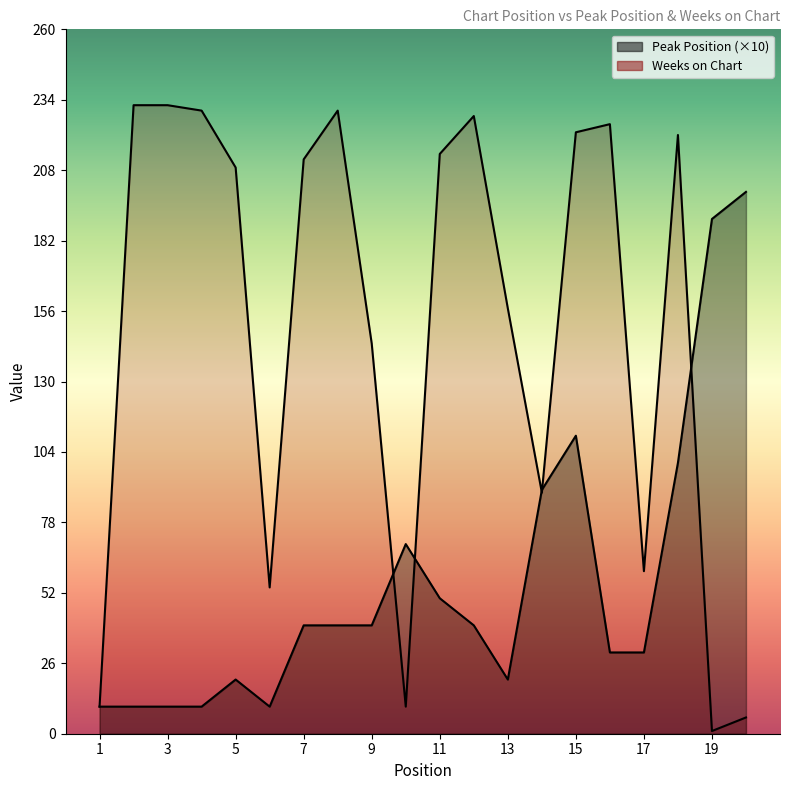

At which label is Peak Position closest to 105?

15